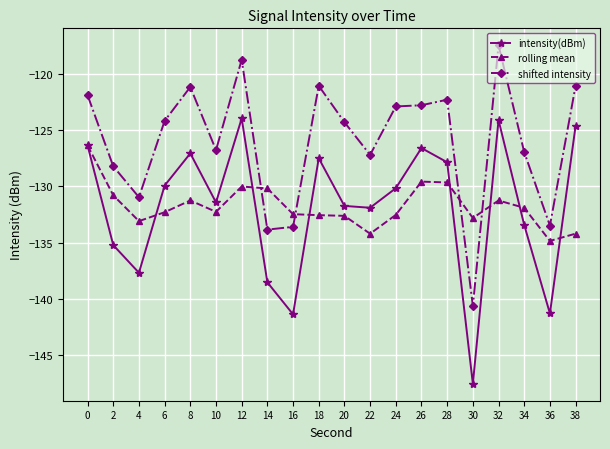

True or false: shifted intensity and rolling mean intersect in this chart.

True